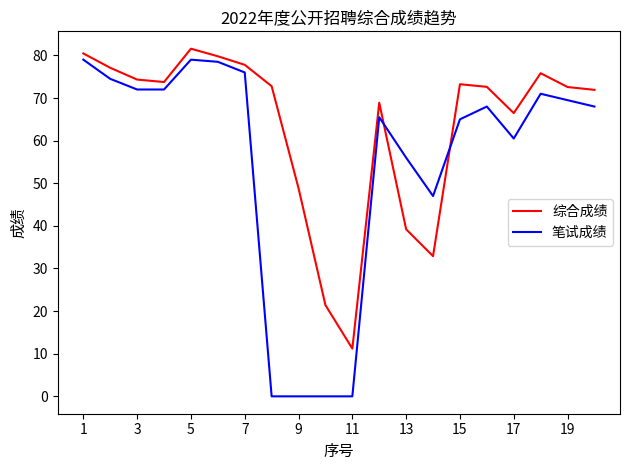

What is the greatest value displayed?

81.6